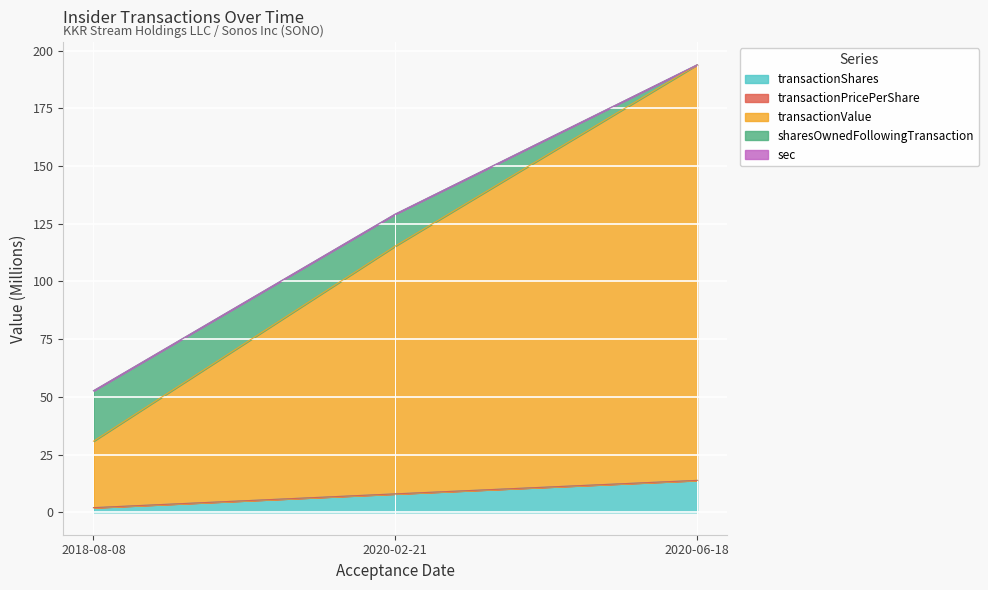

At which label does transactionShares reach its peak?

2020-06-18